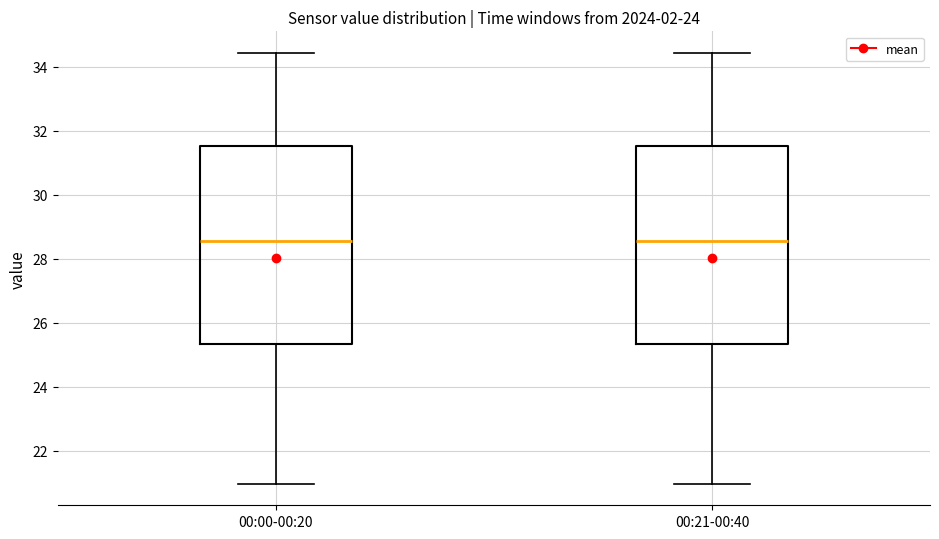

Where is the upper edge of the box for 00:00-00:20 on the y-axis? The values are not printed on the chart, so give them approximately, as read against the axis.

31.6